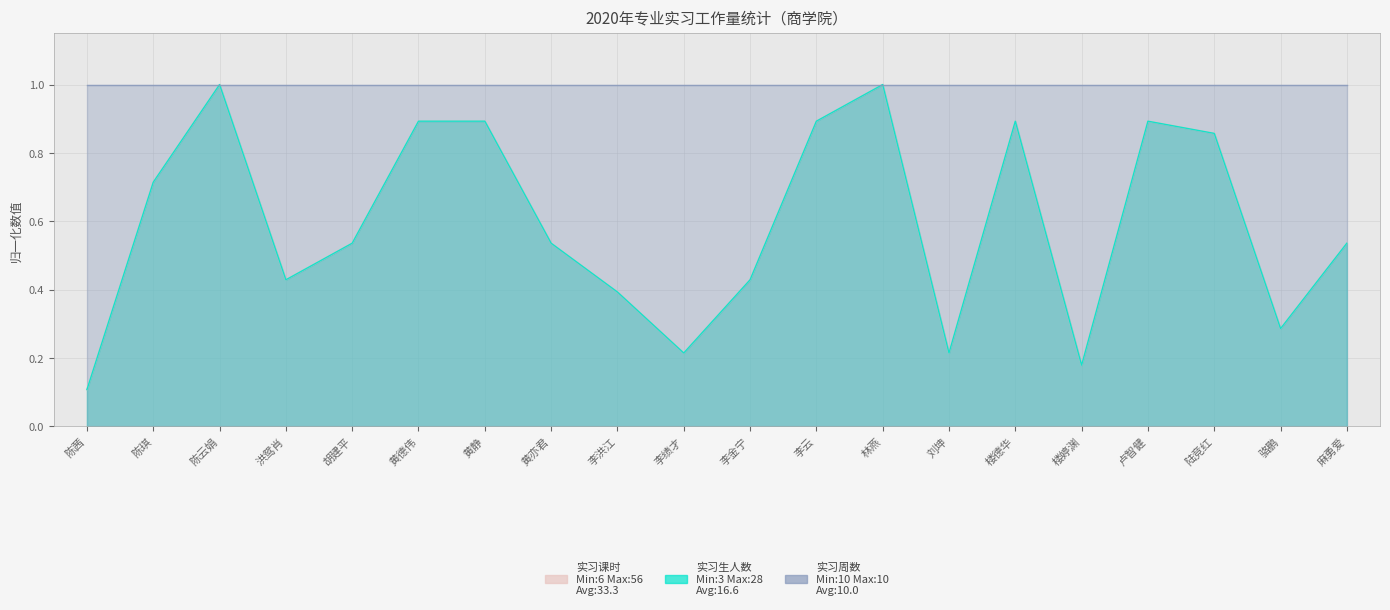

Which series has the widest spread of values?

实习课时